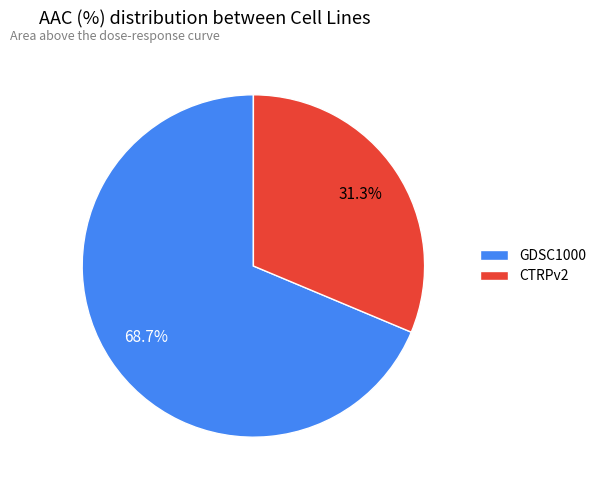

Between CTRPv2 and GDSC1000, which is larger?

GDSC1000